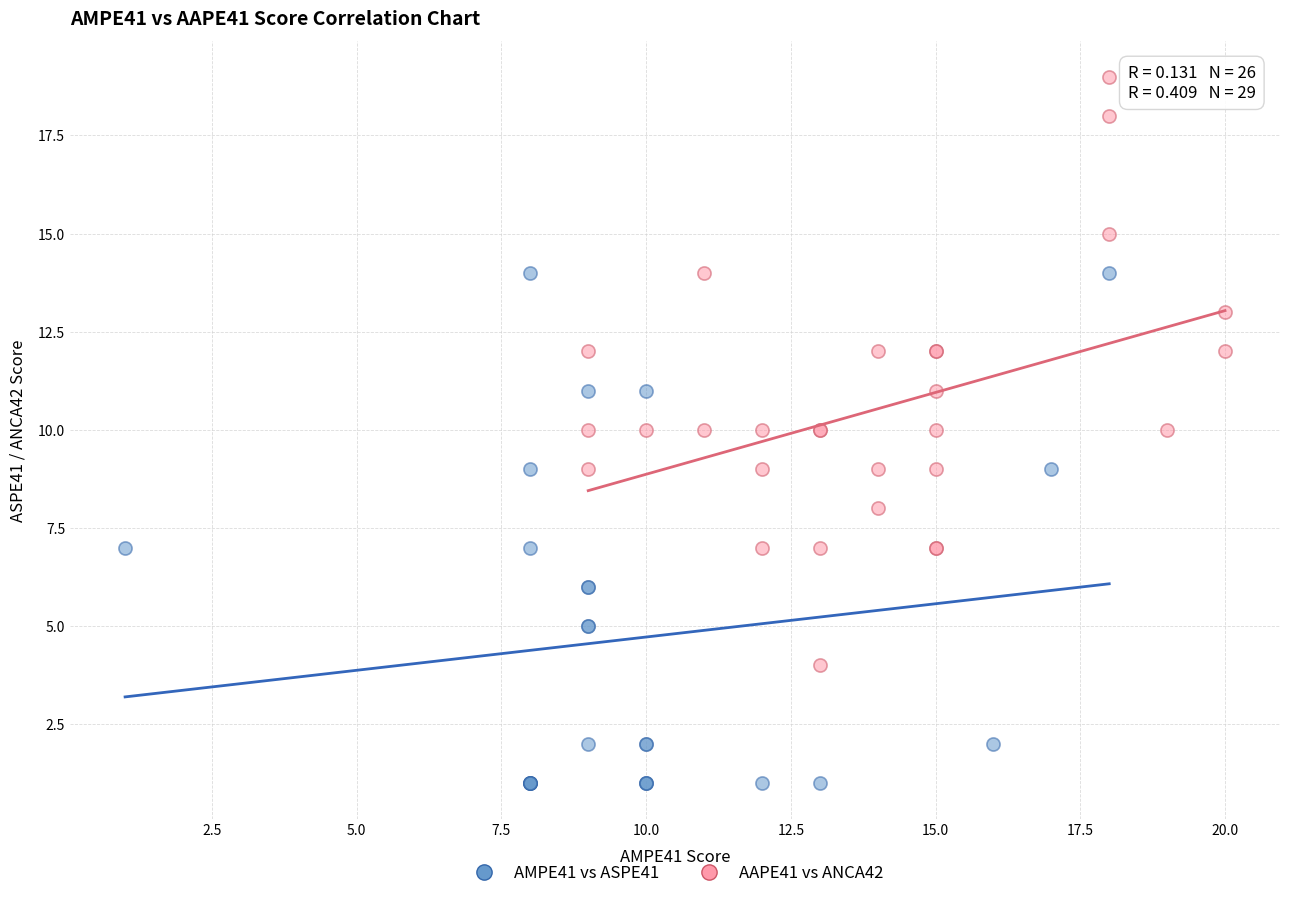

Which series reaches the maximum Y coordinate?

AAPE41 vs ANCA42